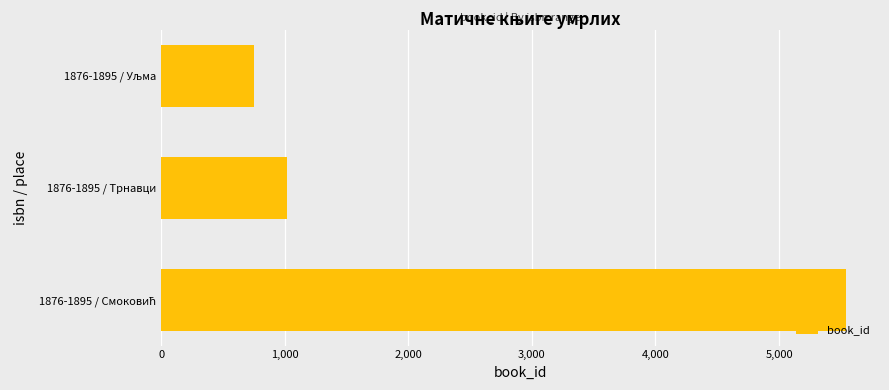

What is the greatest value displayed?

5540